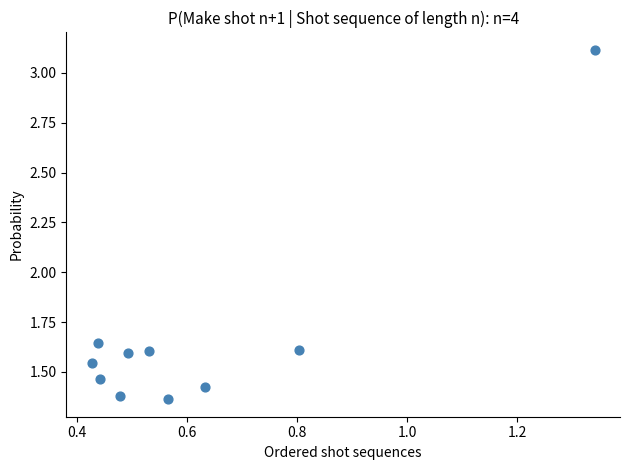

What is the average Y value?

1.7